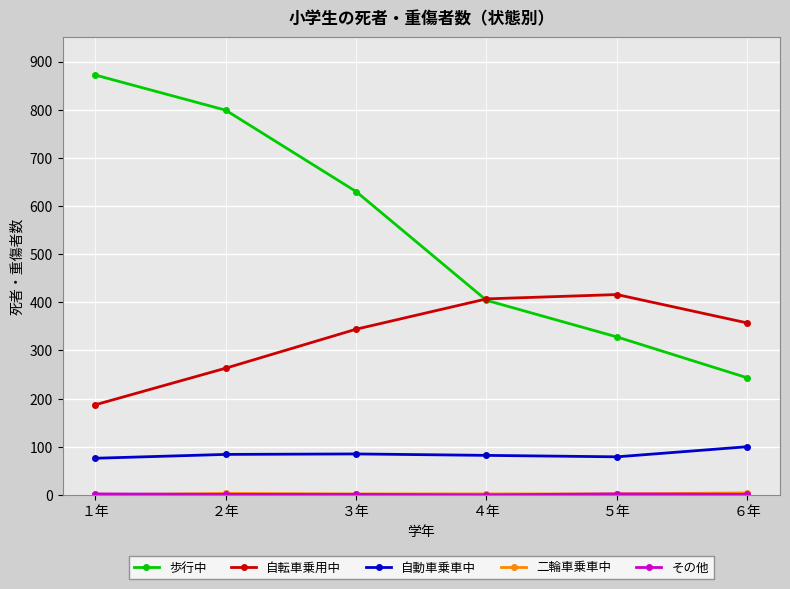

At which label does 歩行中 reach its minimum?

６年